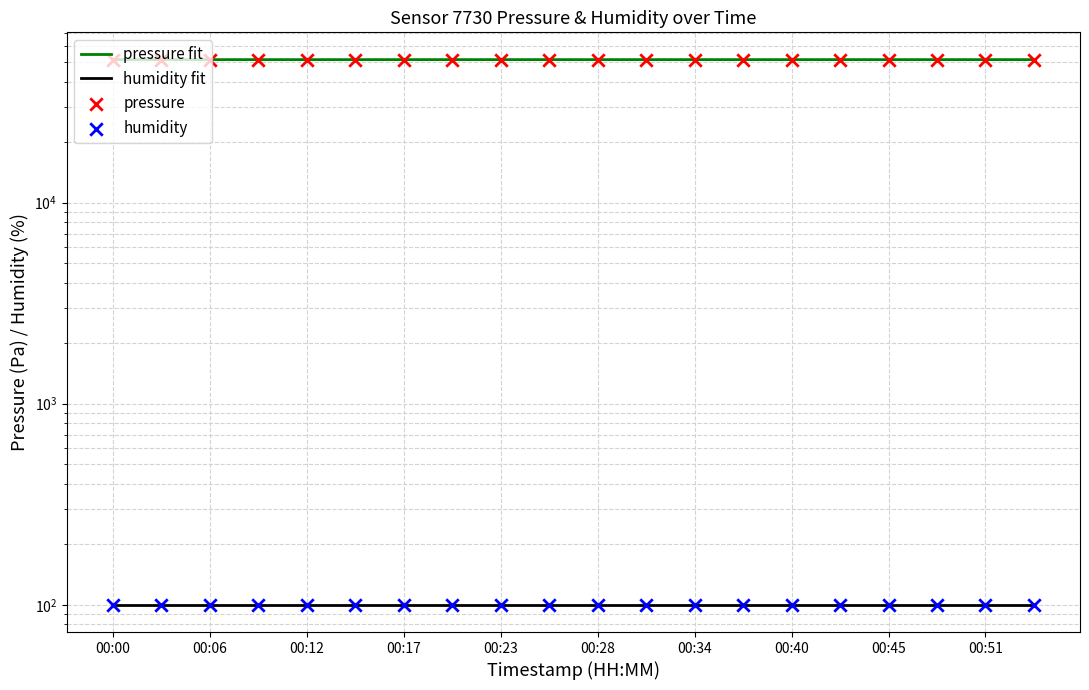

Approximately how many times larger is the value at 00:00 compared to 00:43?

1.0